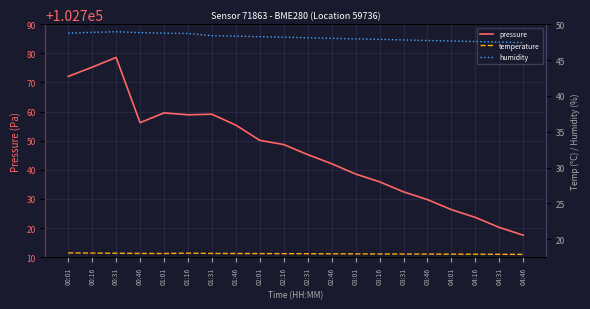

What is the label of the 2nd point from the left?

00:16